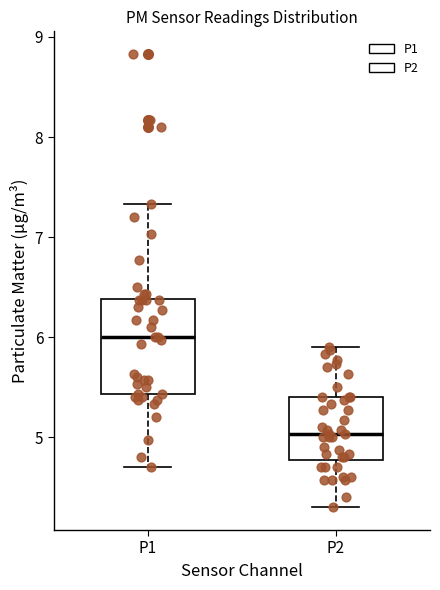

Comparing the boxes themselves (not the whiskers), which one is the tallest?

P1